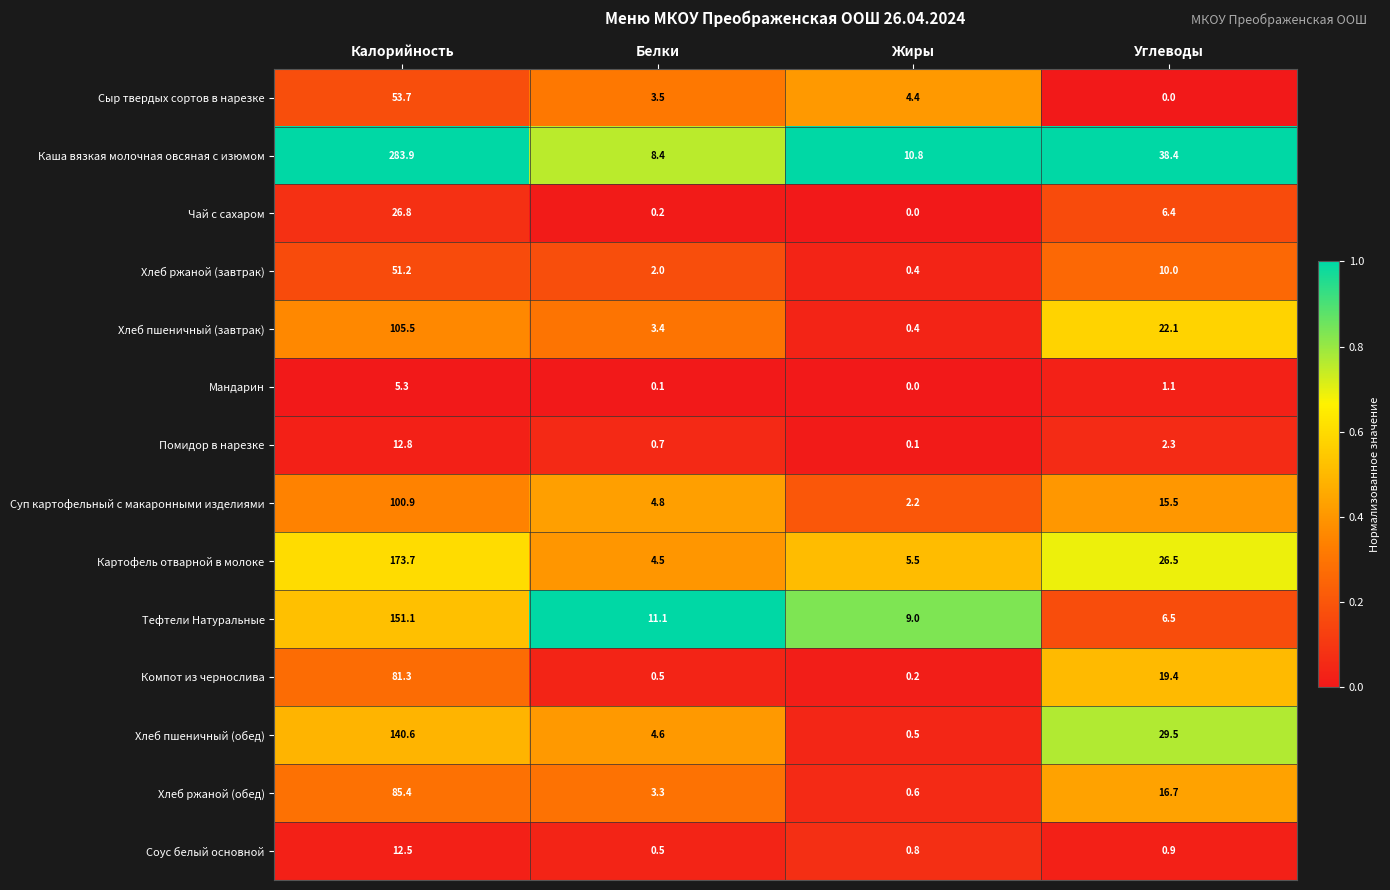

Is it true that Хлеб ржаной (обед) equals 4.3 at Углеводы?

False